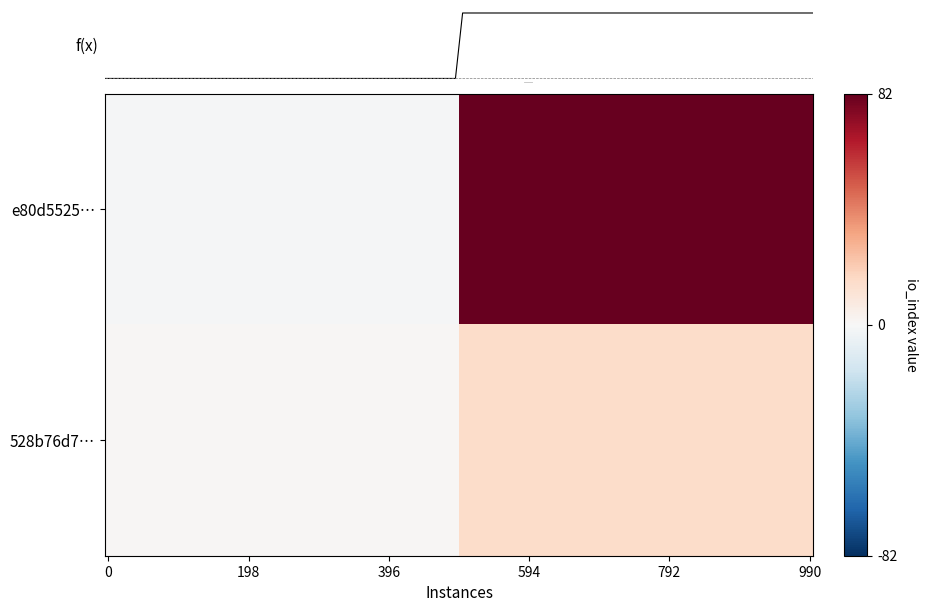

The 528b76d7f6ad219756145295bfe8cbf62e922a6 series shows 3 at 1. True or false?

False